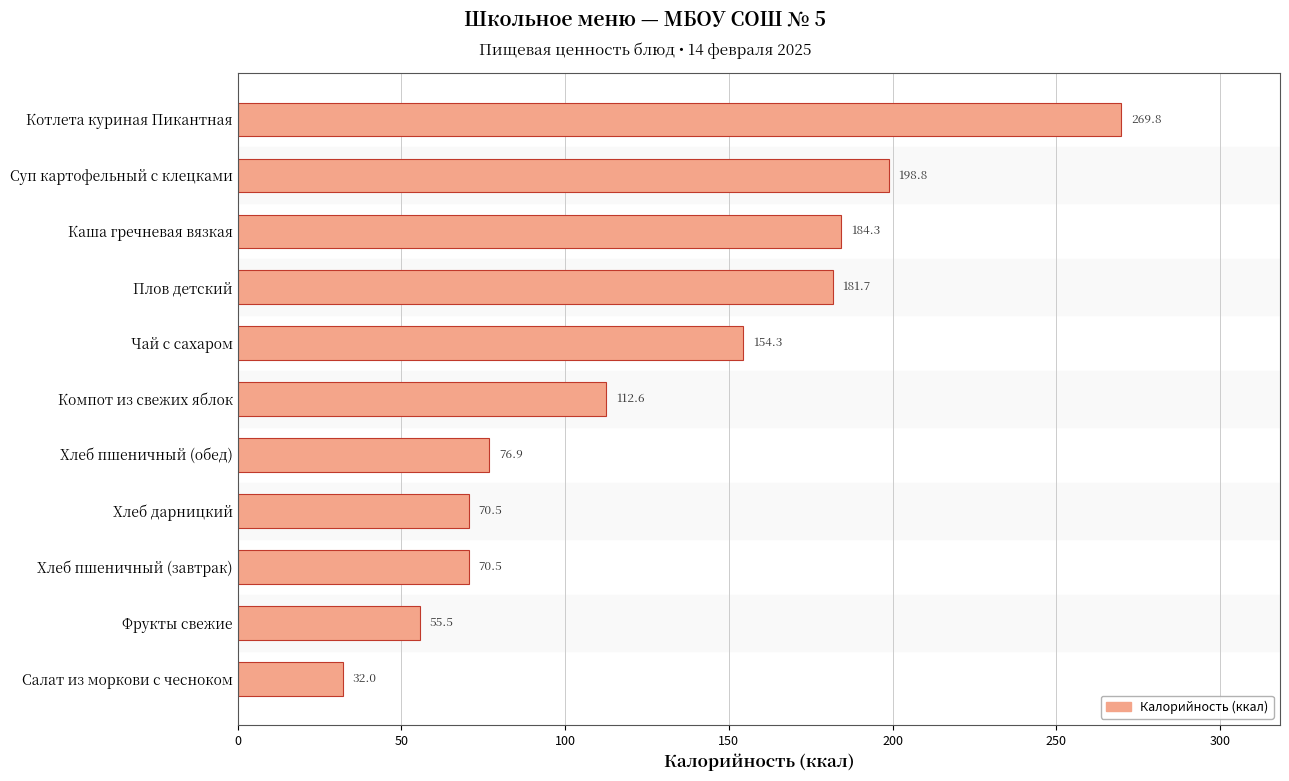

At which label is the value closest to 150?

Чай с сахаром